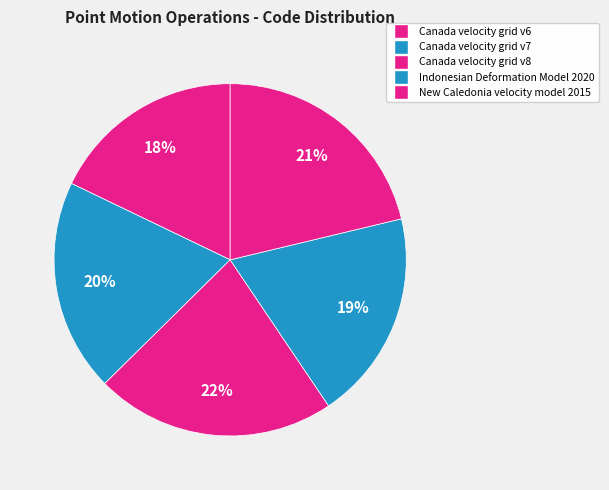

How many segments does this pie chart have?

5